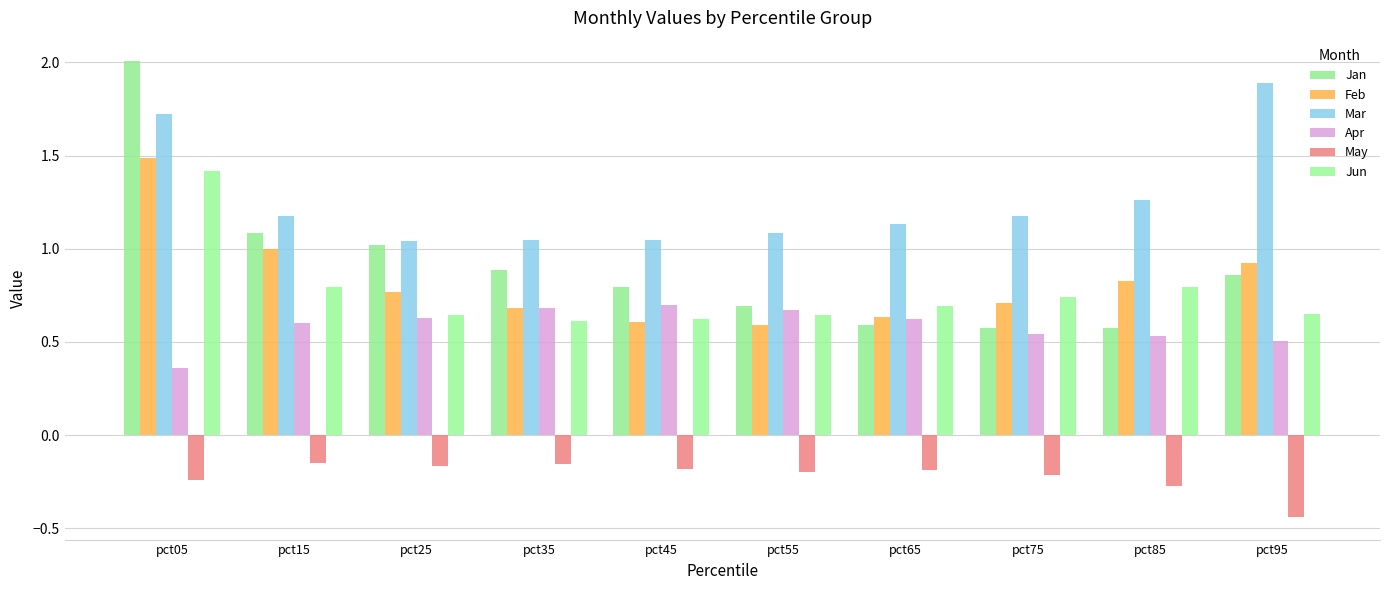

What are all the series names shown in the legend?

Jan, Feb, Mar, Apr, May, Jun